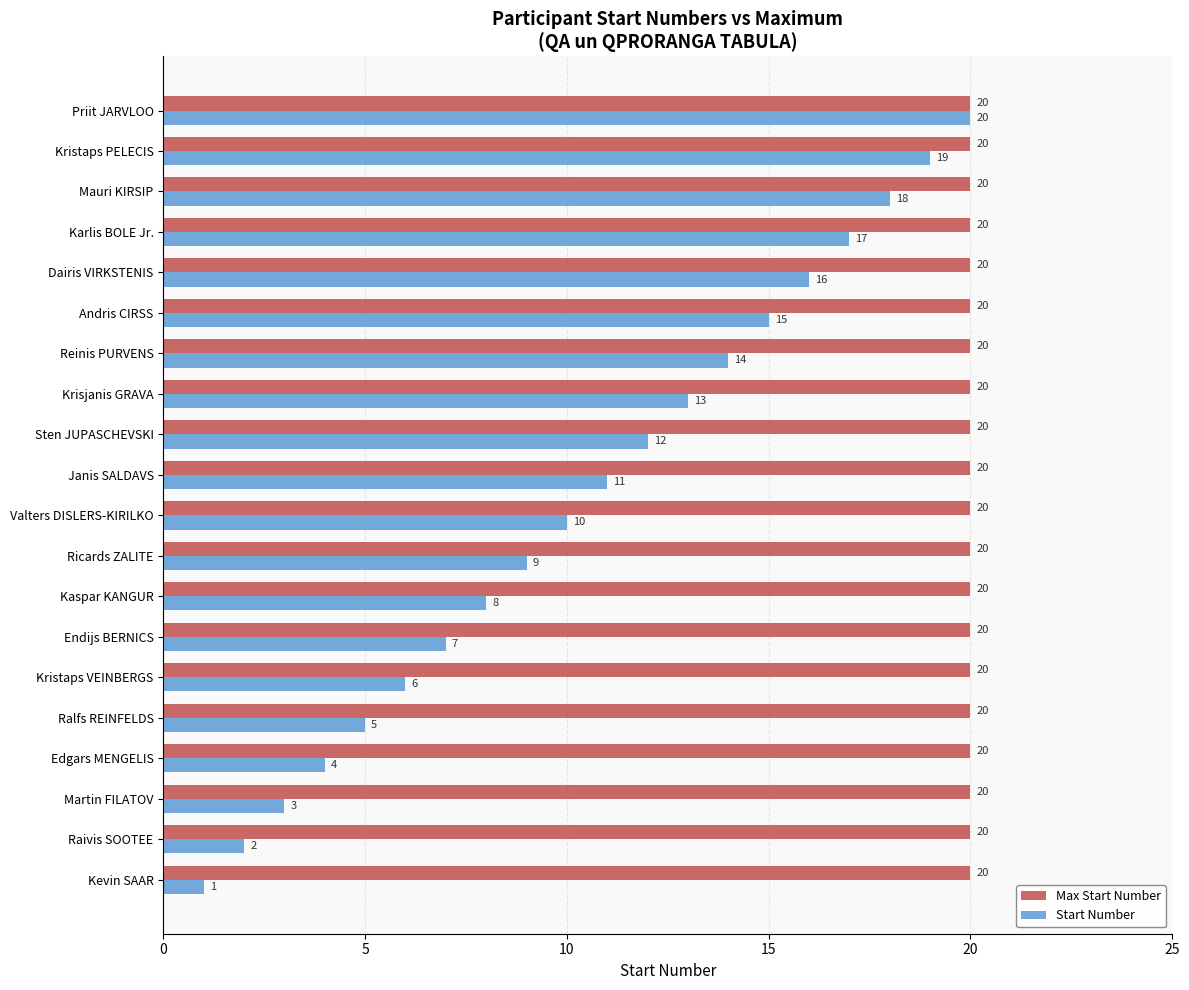

Read the Start Number value at Kristaps VEINBERGS, to the nearest 10.

10